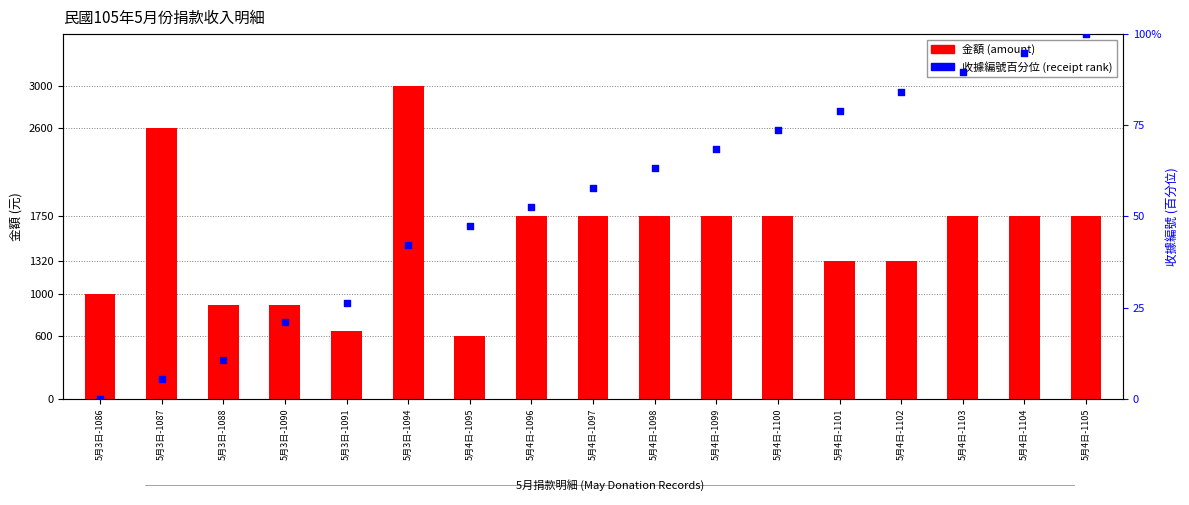

Which series has the largest Y range (max minus min)?

金額 (amount)